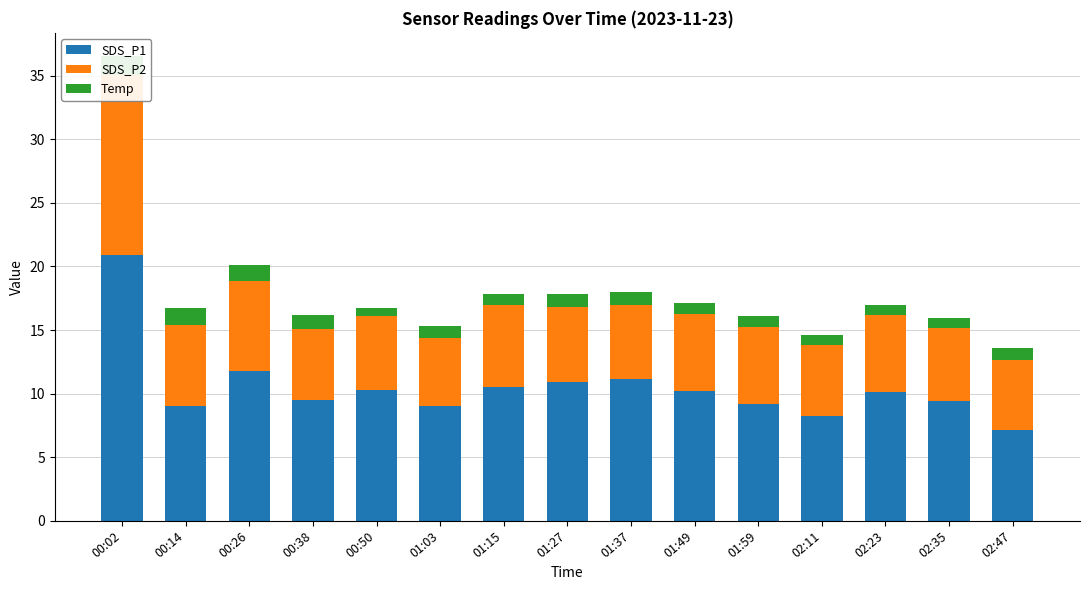

Which series changed the most between 01:15 and 02:11?

SDS_P1